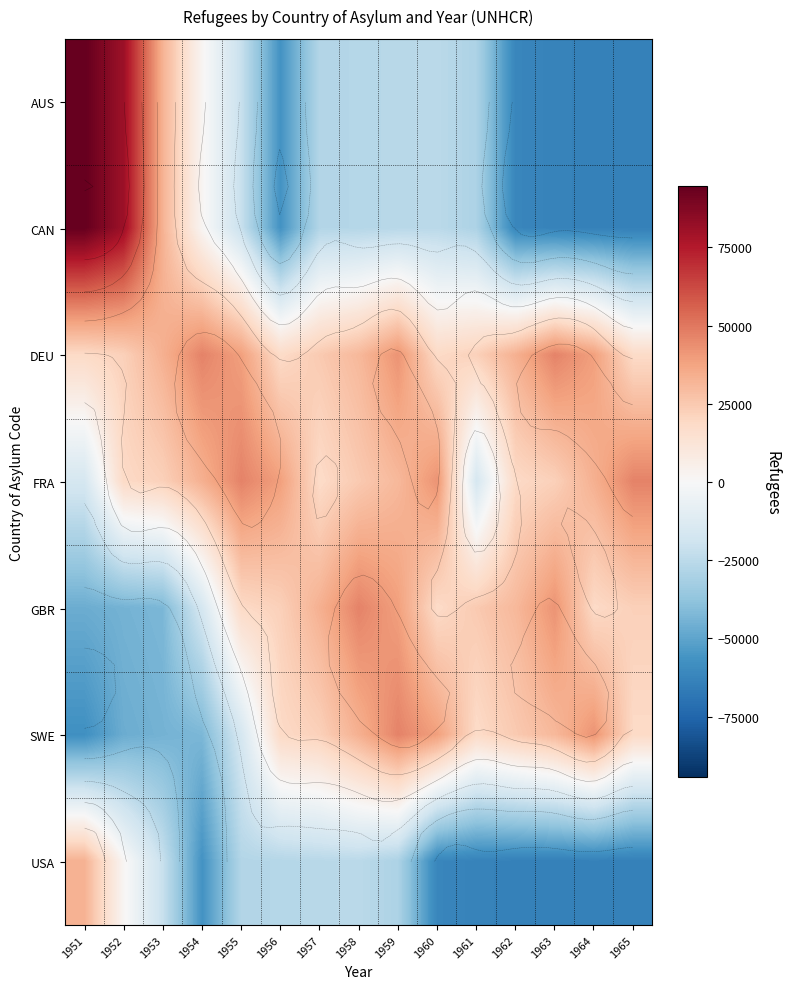

What is the average value of the USA series?

-37343.4